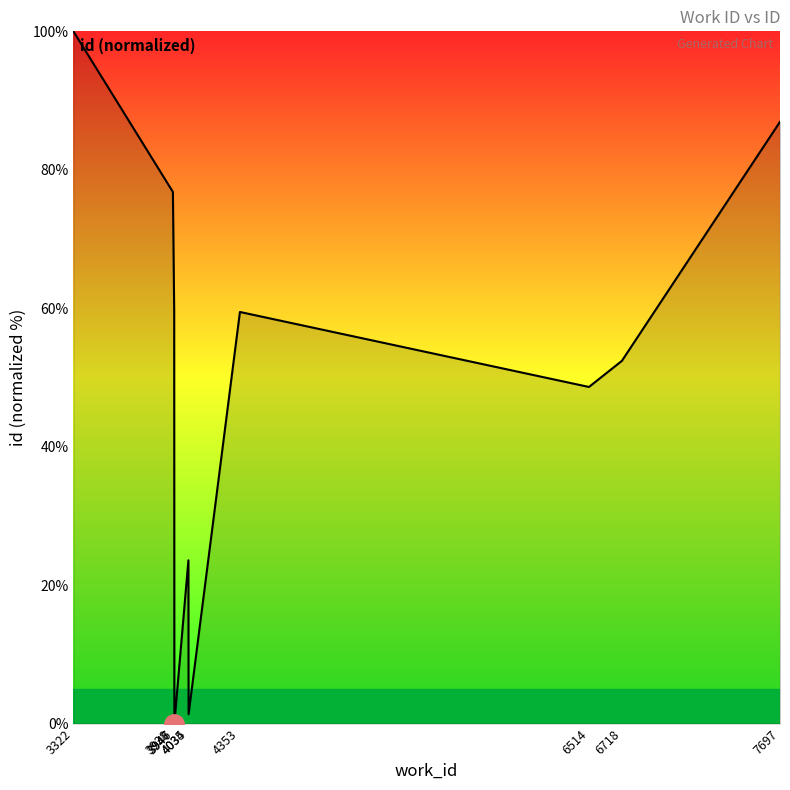

What is the difference between the maximum and minimum values?

100.0